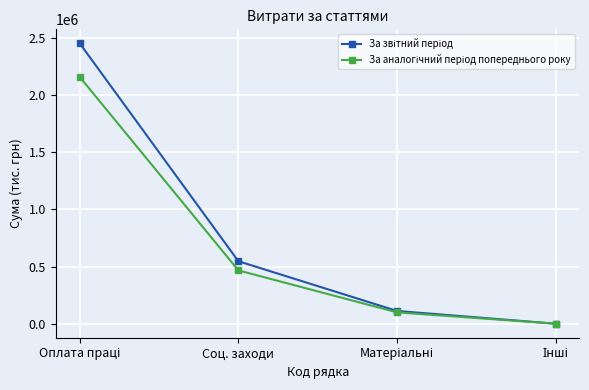

What is the total value across all series at Соц. заходи?

1015430